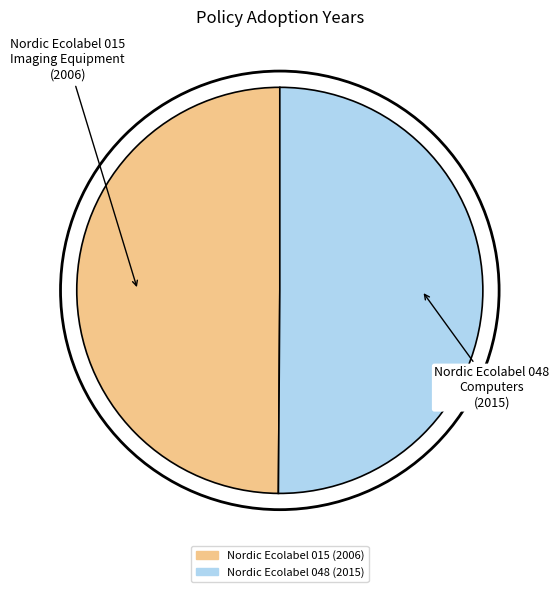

How many slices are in this pie chart?

2